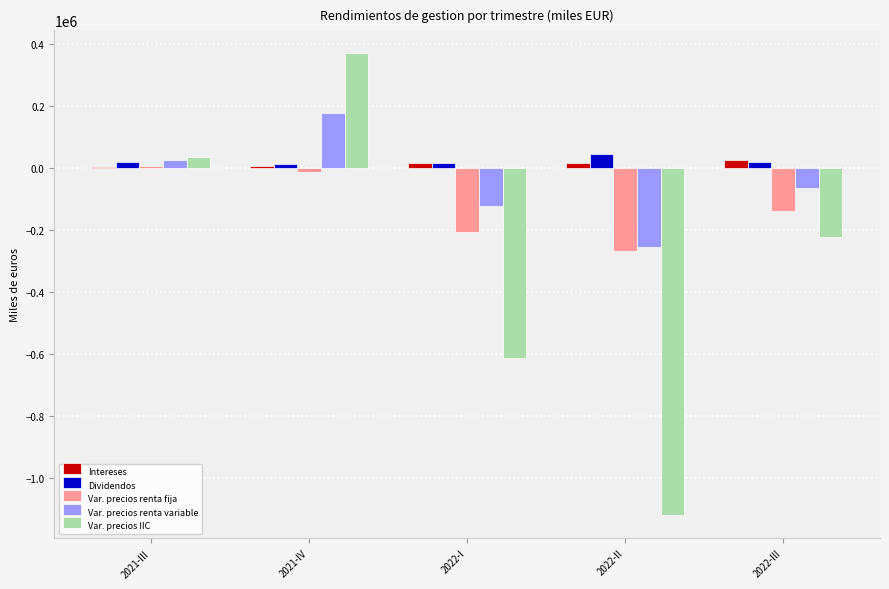

The value of Var. precios IIC at 2021-III is 33451. True or false?

True